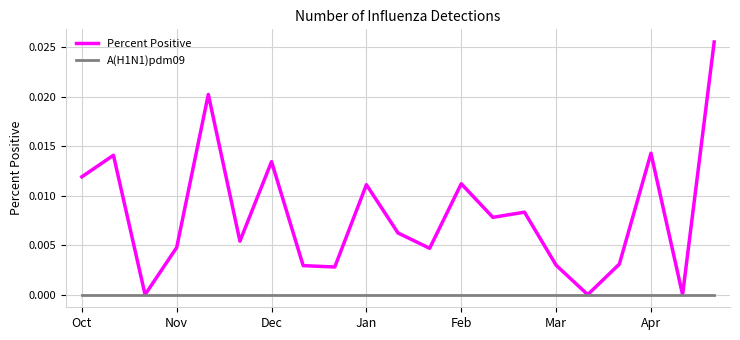

How many lines are shown in the chart?

2